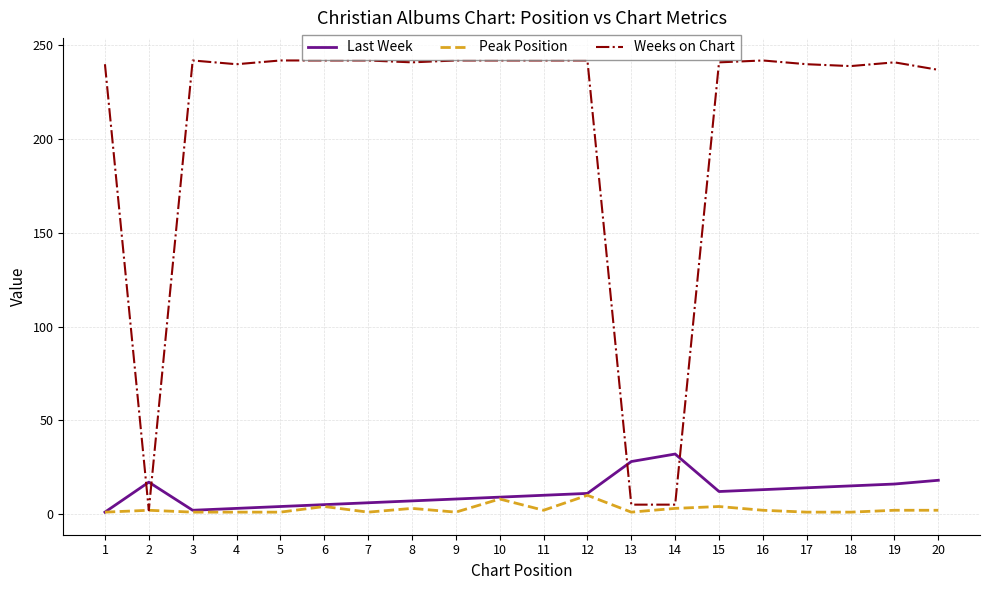

Between 4 and 16, which series saw the biggest shift?

Last Week